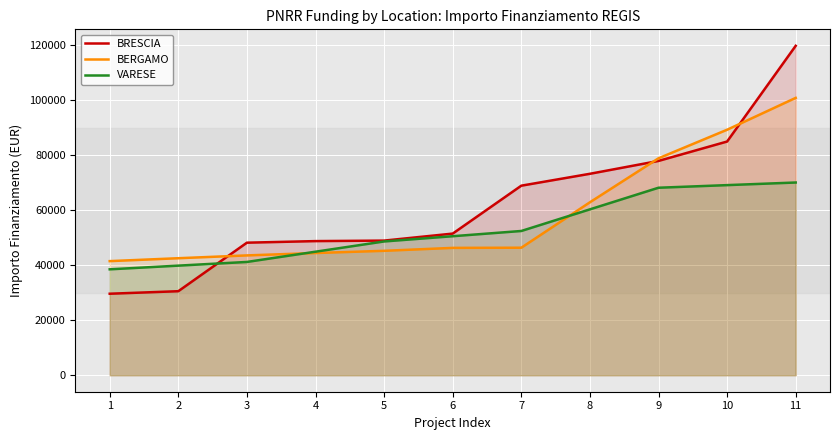

Does the chart display data point markers on the line(s)?

No